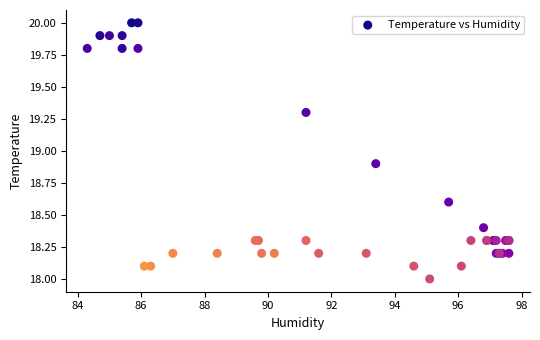

What Y value in the scatter plot is closest to 19?

18.9